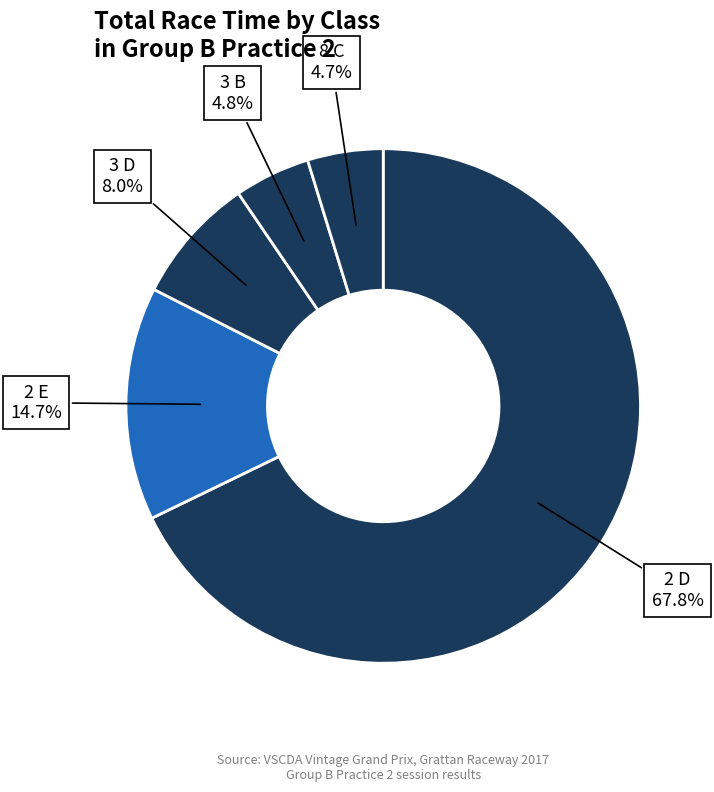

To the nearest percent, what percentage of the pie is 8 C?

5%